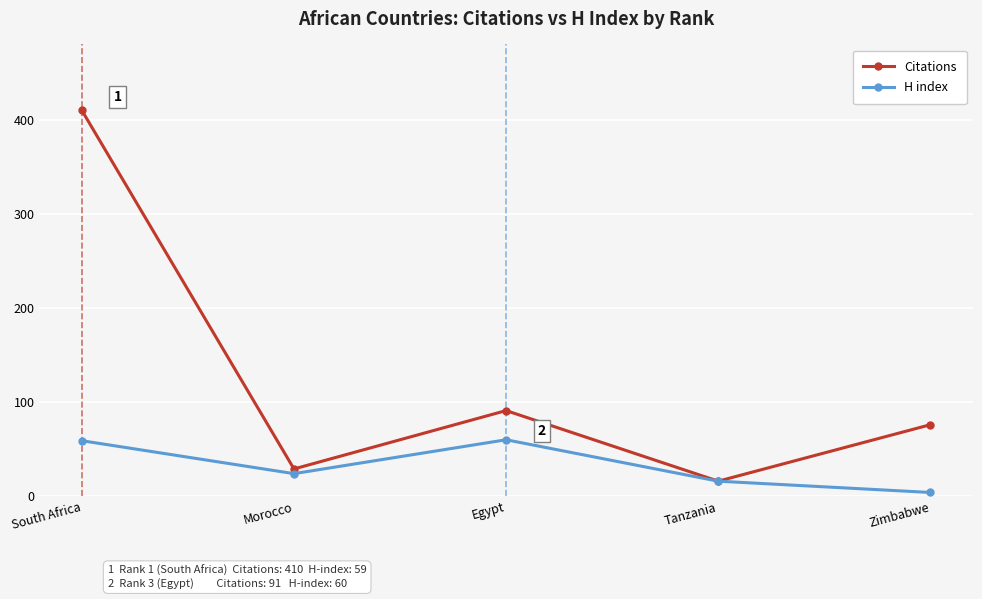

What position from the right is Morocco?

4